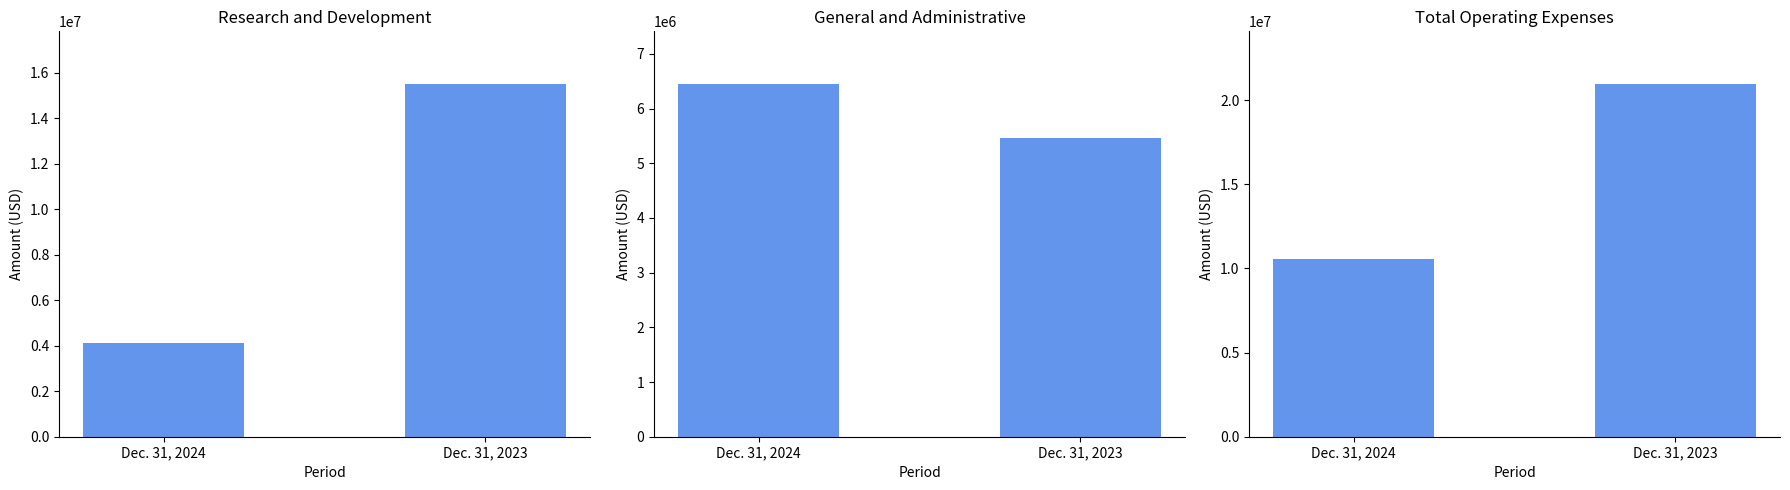

How many groups of bars are there?

2